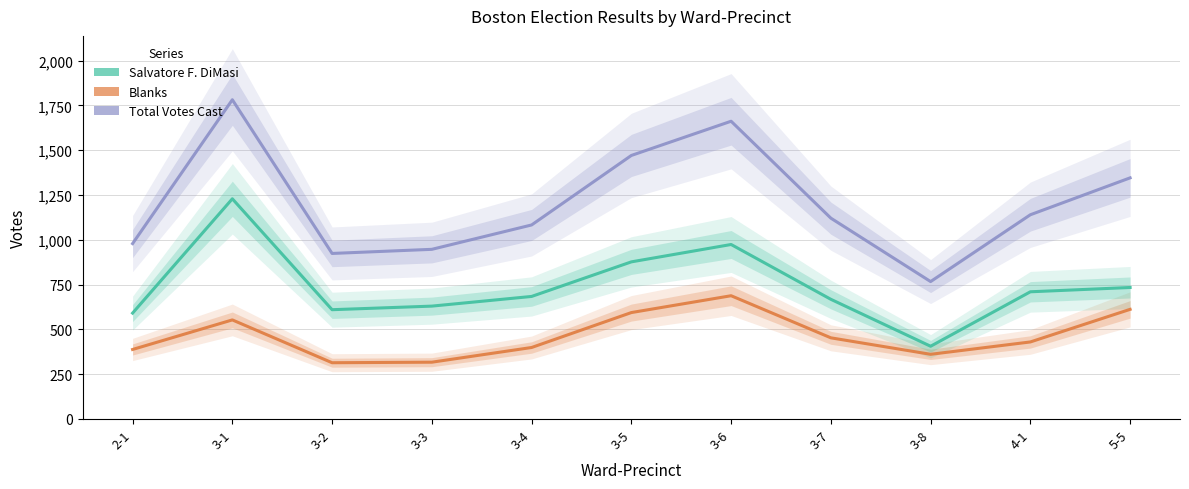

What is the difference between the second highest and minimum values in the Total Votes Cast series?

895